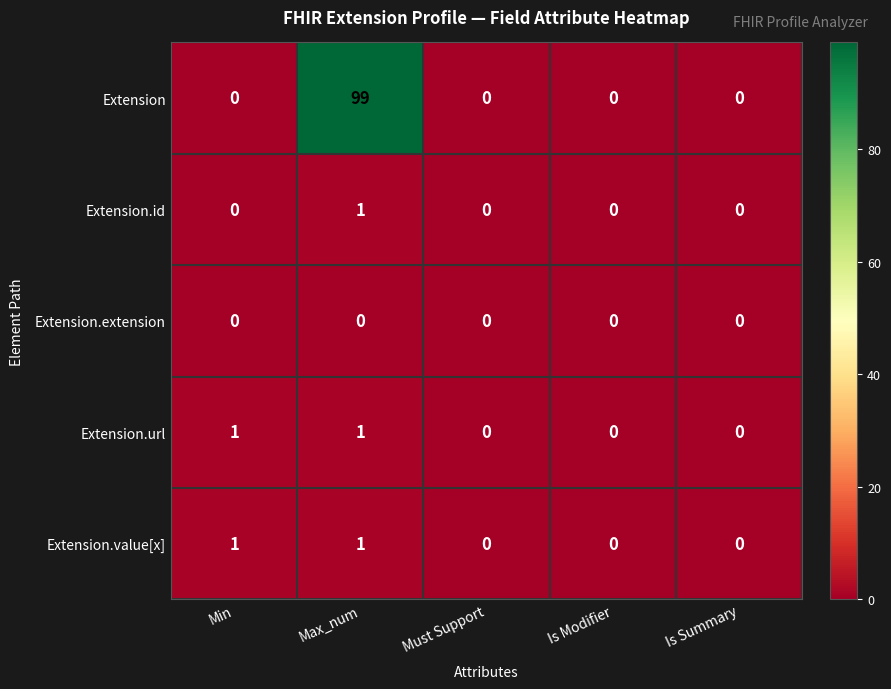

Which category has the highest value in the Extension series?

Max_num